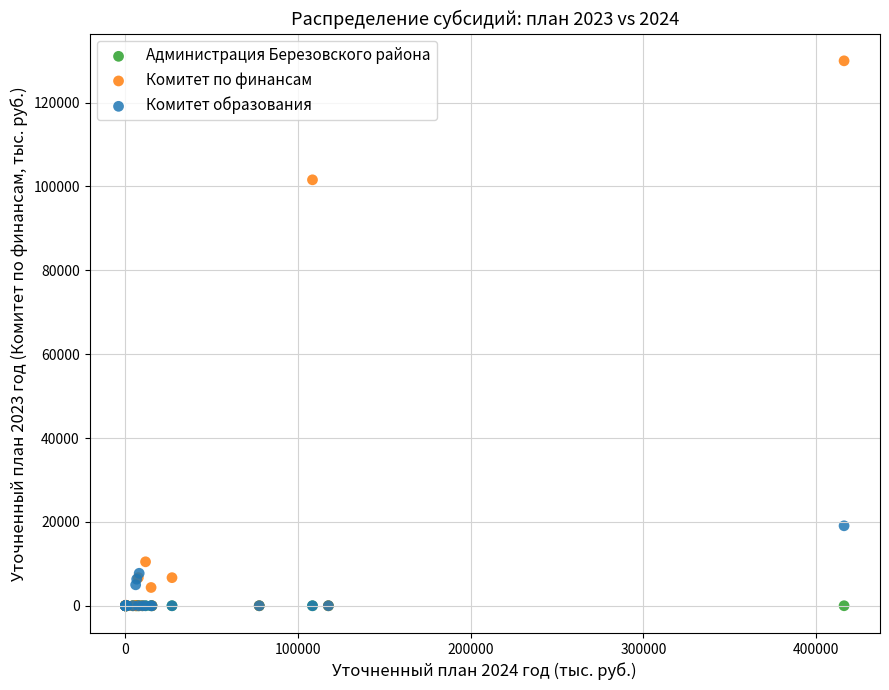

Across all series, what Y value is closest to 64975?

101576.9